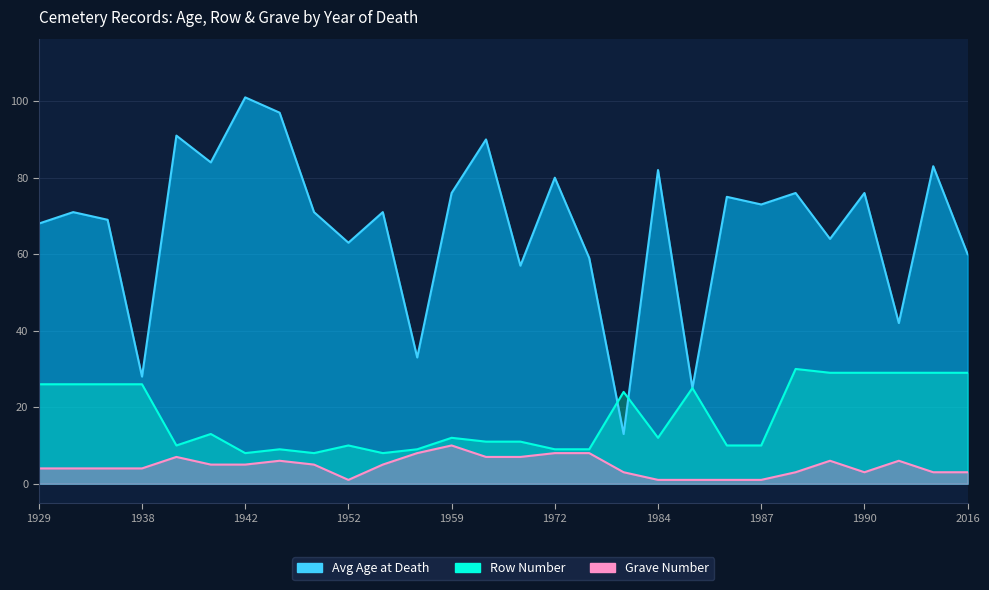

At which label does Grave Number first exceed 5?

1939